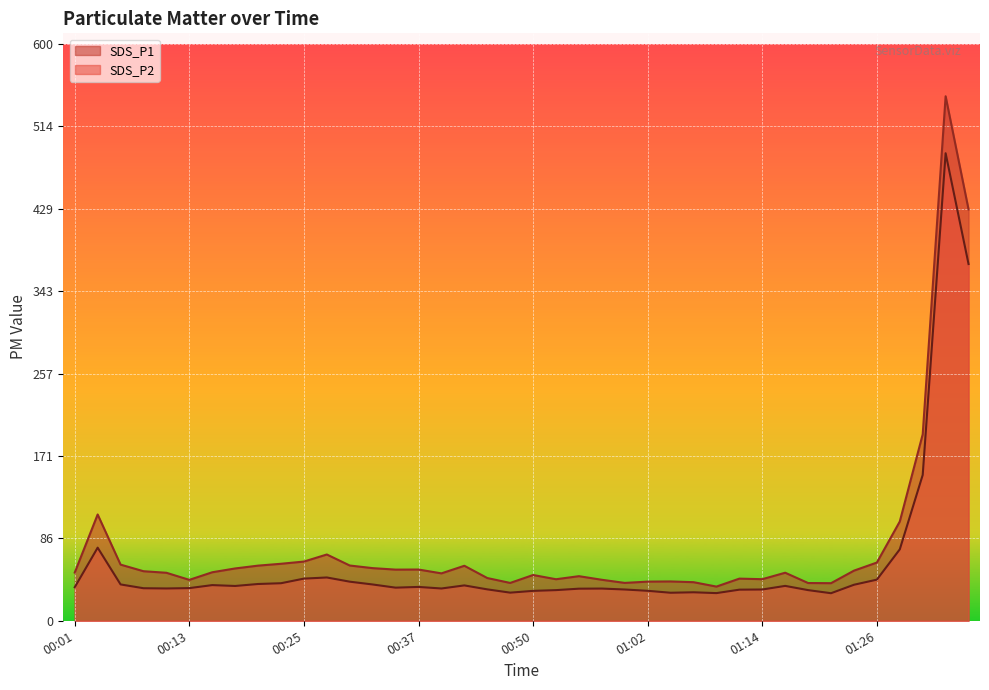

At which category does SDS_P2 reach its first local peak?

00:03